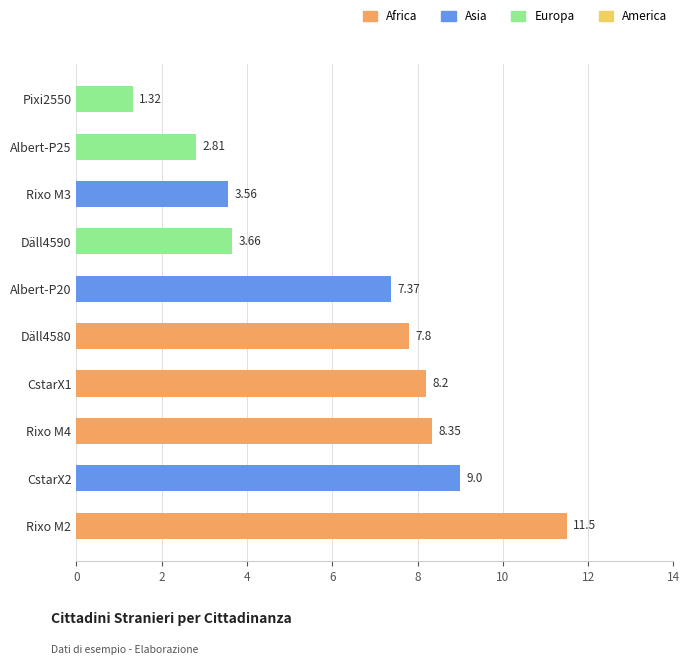

How many series are shown in this chart?

1